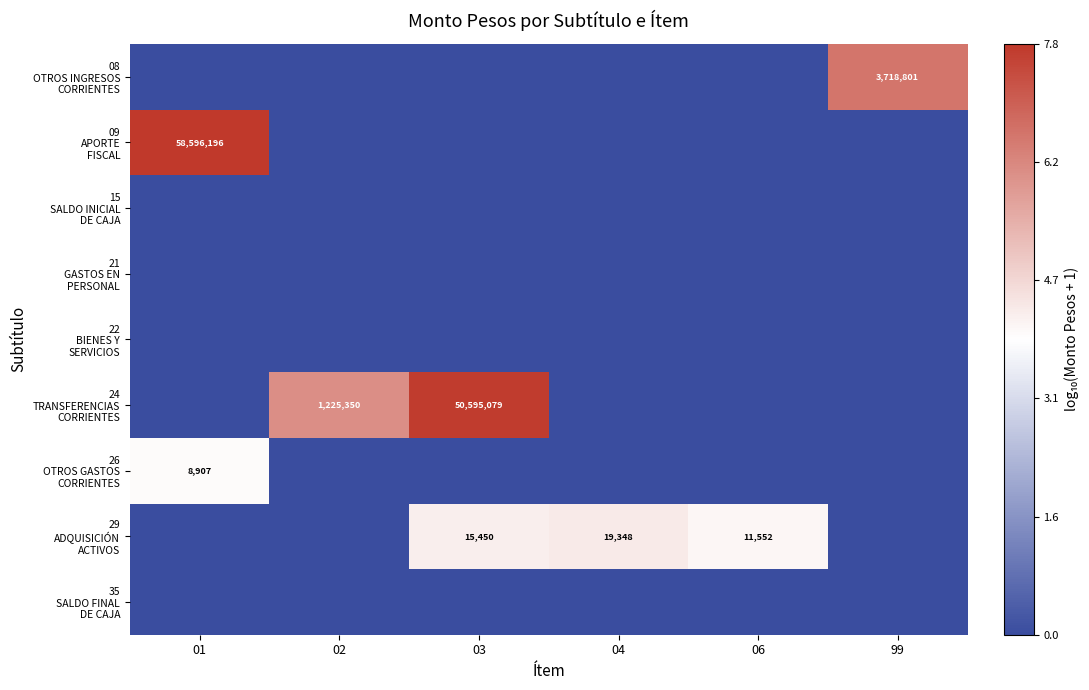

At which label is 15 SALDO INICIAL DE CAJA closest to 0?

01